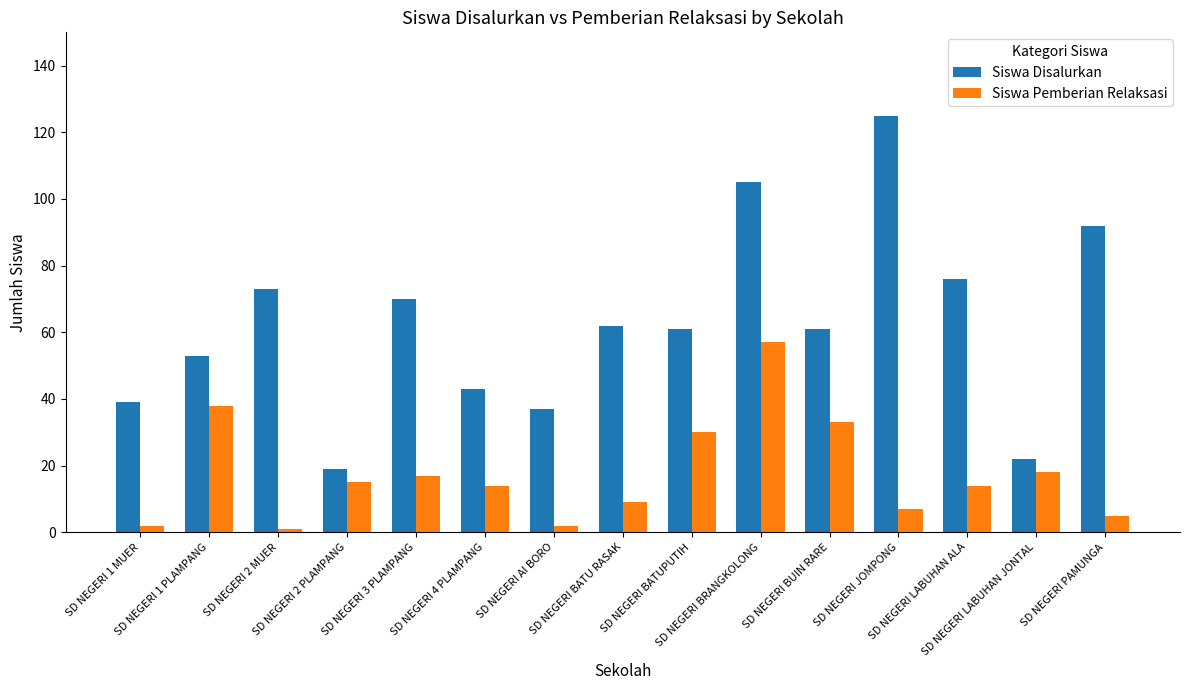

Reading left to right, extract all data points from this chart.

Siswa Disalurkan: 39	53	73	19	70	43	37	62	61	105	61	125	76	22	92
Siswa Pemberian Relaksasi: 2	38	1	15	17	14	2	9	30	57	33	7	14	18	5